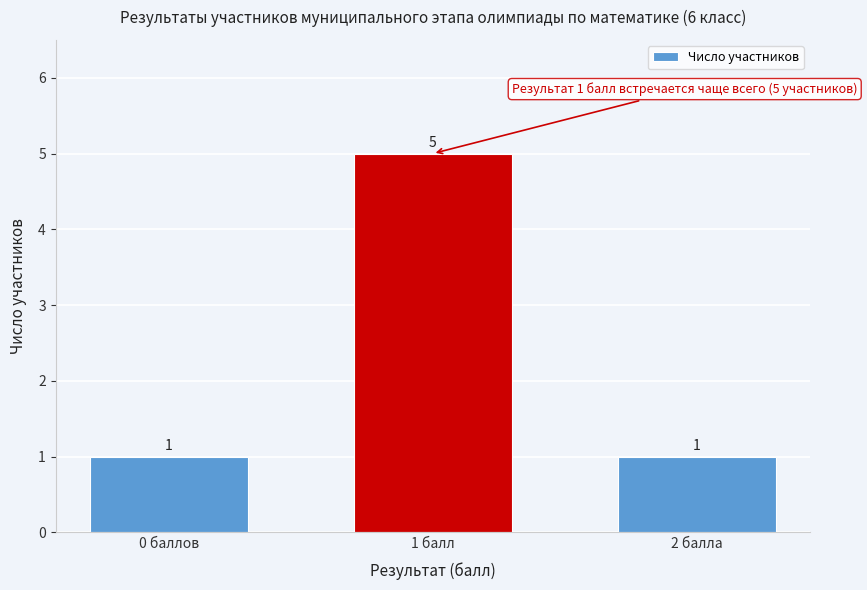

Reading right to left, what are all the values shown in this chart?

2 балла=1	1 балл=5	0 баллов=1